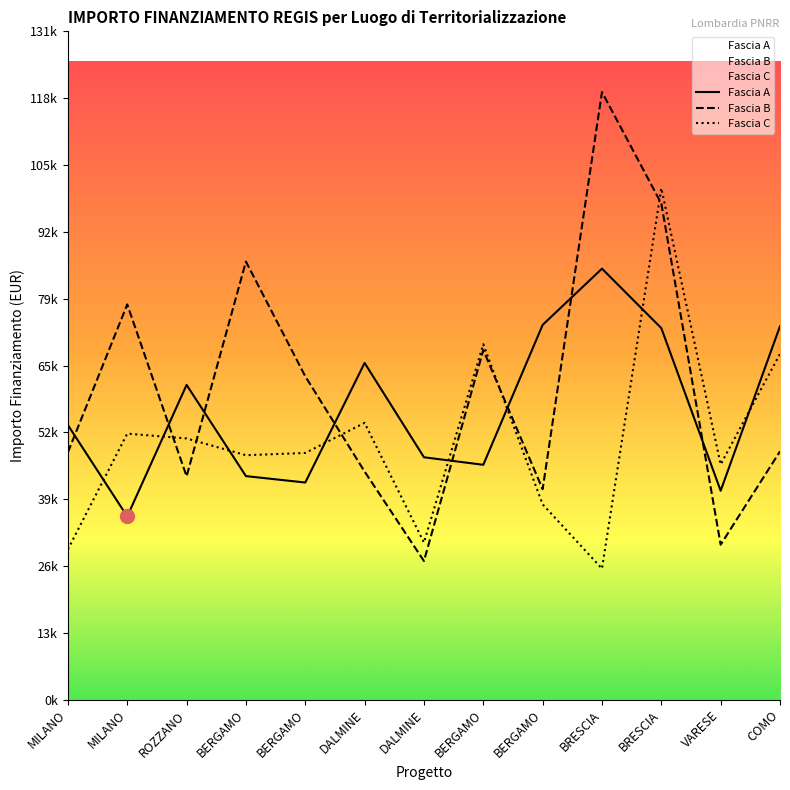

After their last crossing, which series has the higher values: Fascia B or Fascia A?

Fascia A